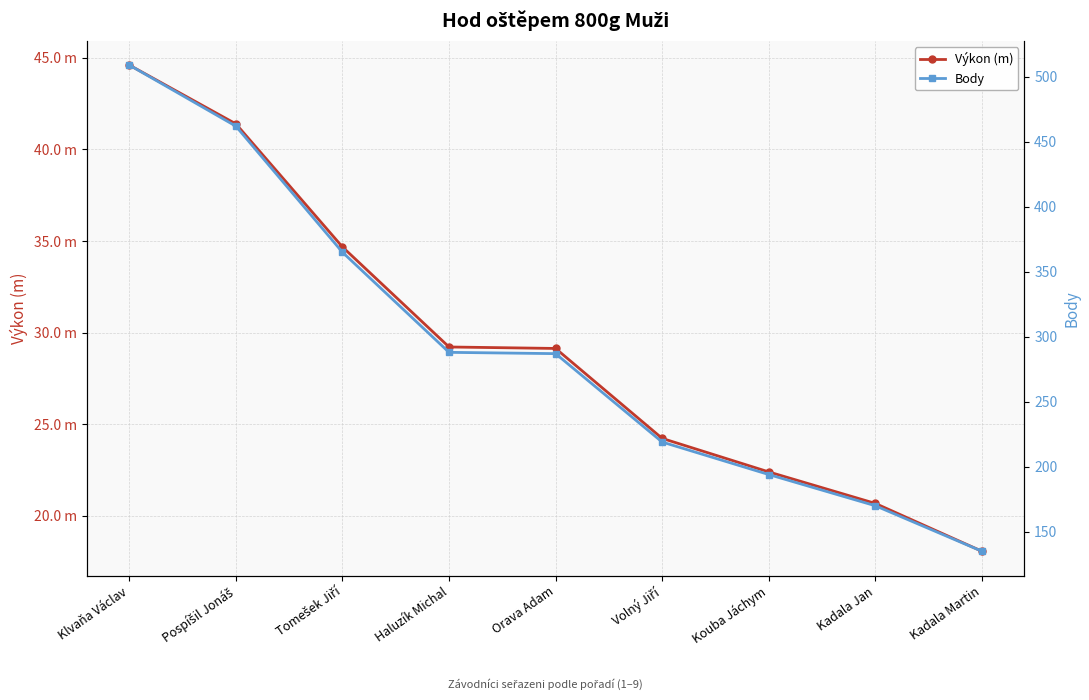

What is the spread (max minus min) of values at Kadala Martin?

116.9